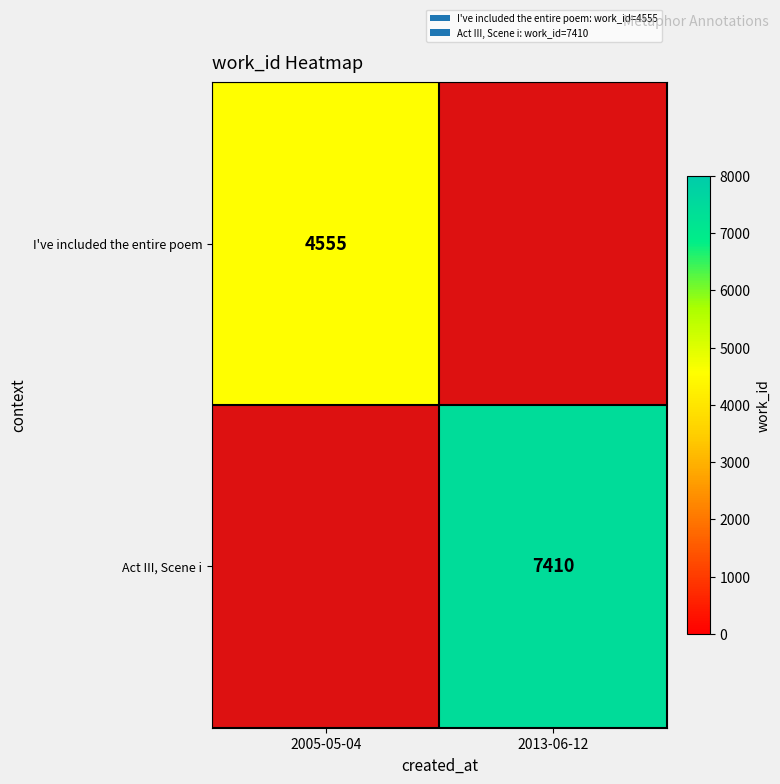

The I've included the entire poem series shows 4555 at 2005-05-04. True or false?

True